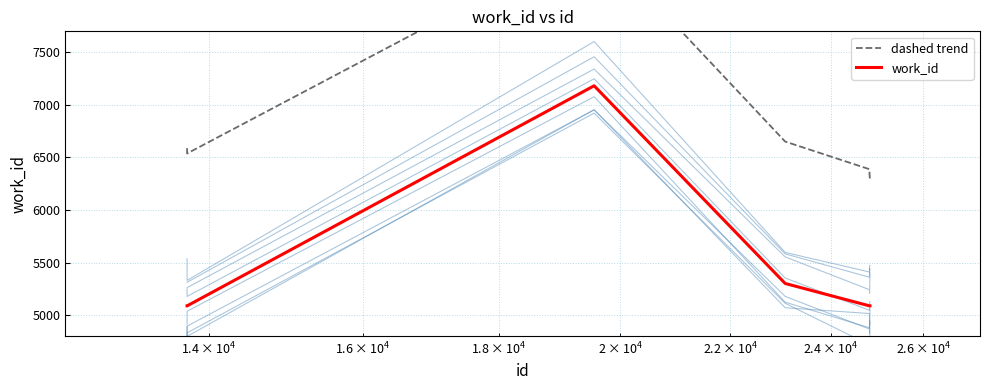

What is the lowest value of the work_id series?

5088